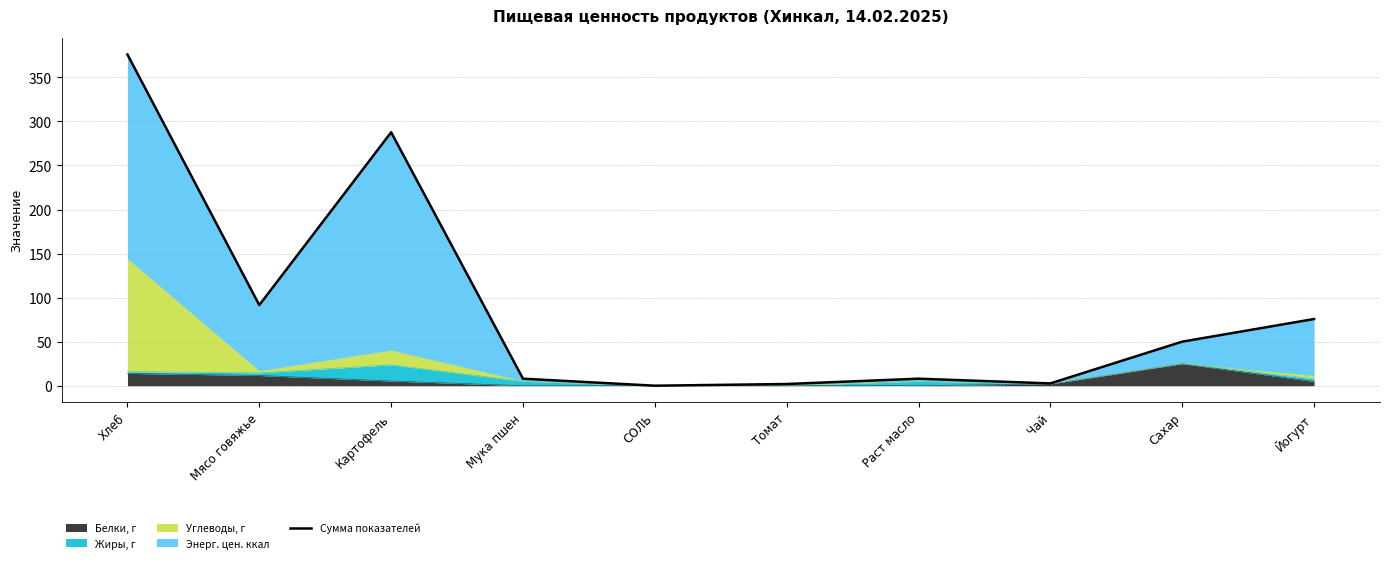

Reading right to left, transcribe all the data shown in this chart.

Йогурт=75.7	Сахар=50.0	Чай=2.6	Раст масло=8.0	Томат=1.9	СОЛЬ=0.0	Мука пшен=8.0	Картофель=287.7	Мясо говяжье=91.5	Хлеб=376.0